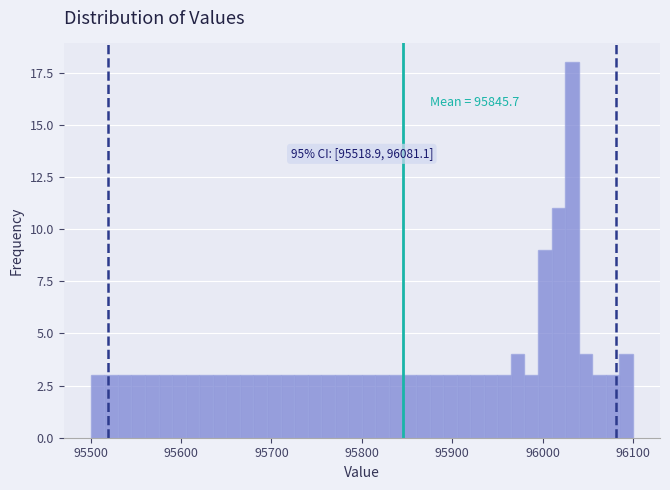

Read against the x-axis, roughly where is the centre of the tallest bar?

96030